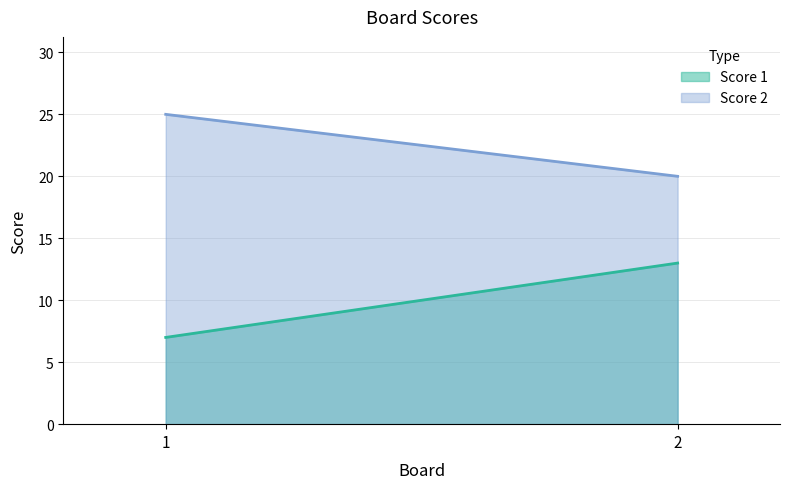

How many lines are shown in the chart?

2